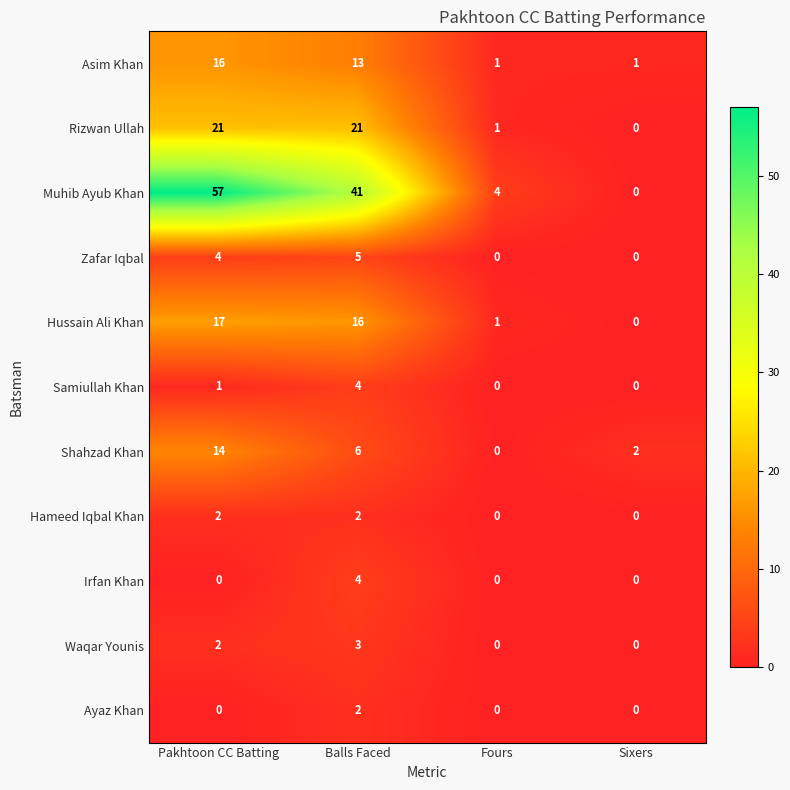

Where is Asim Khan nearest to the value 8?

Balls Faced